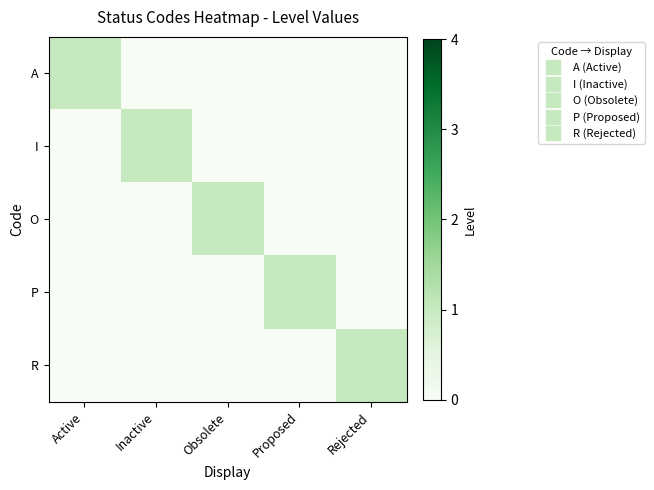

Between Inactive and Obsolete, which series saw the biggest shift?

I